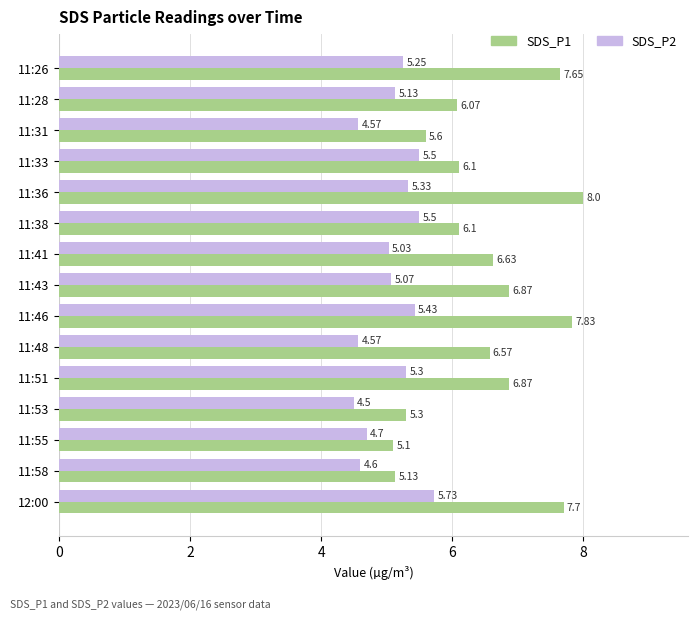

Rank the series by their maximum value, from lowest to highest.

SDS_P2, SDS_P1